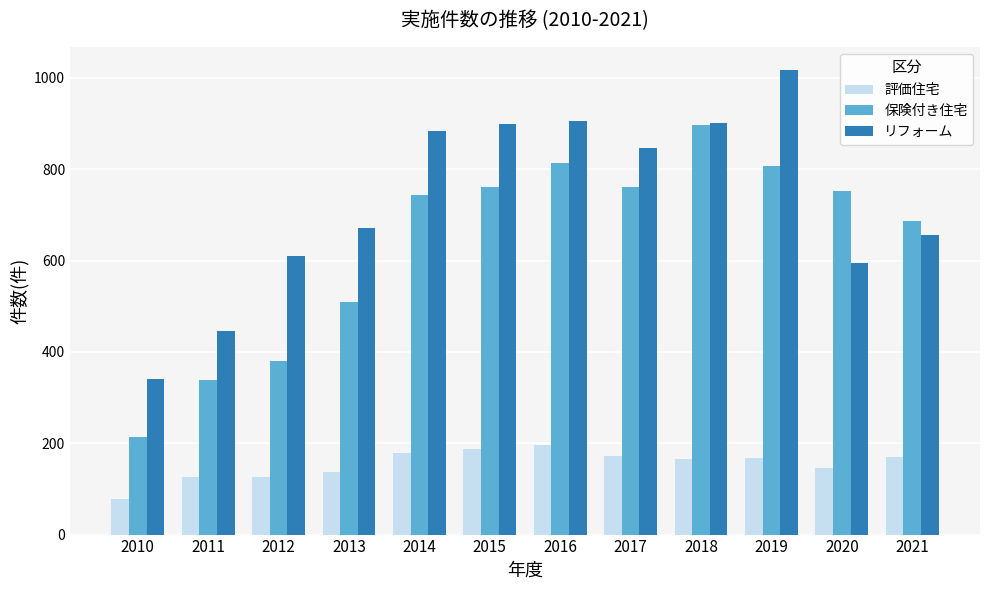

What is the average value of the 保険付き住宅 series?

639